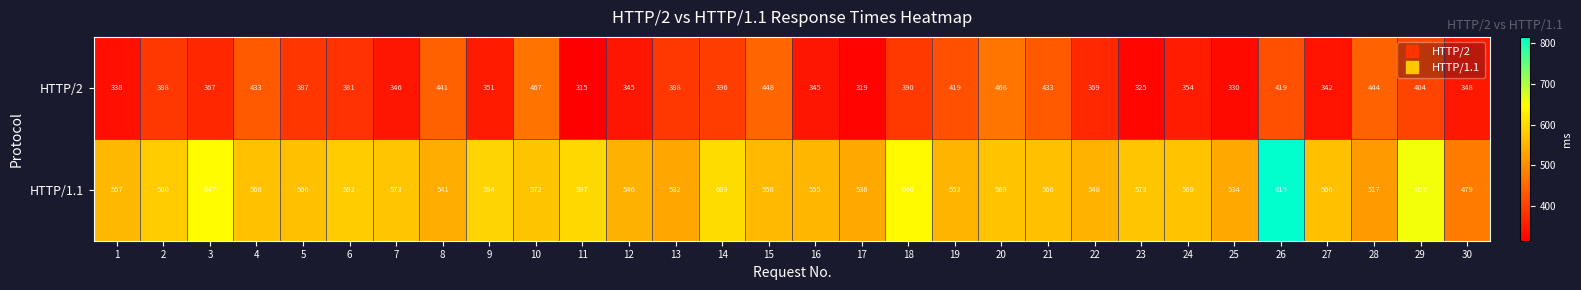

Which series has the widest spread of values?

HTTP/1.1